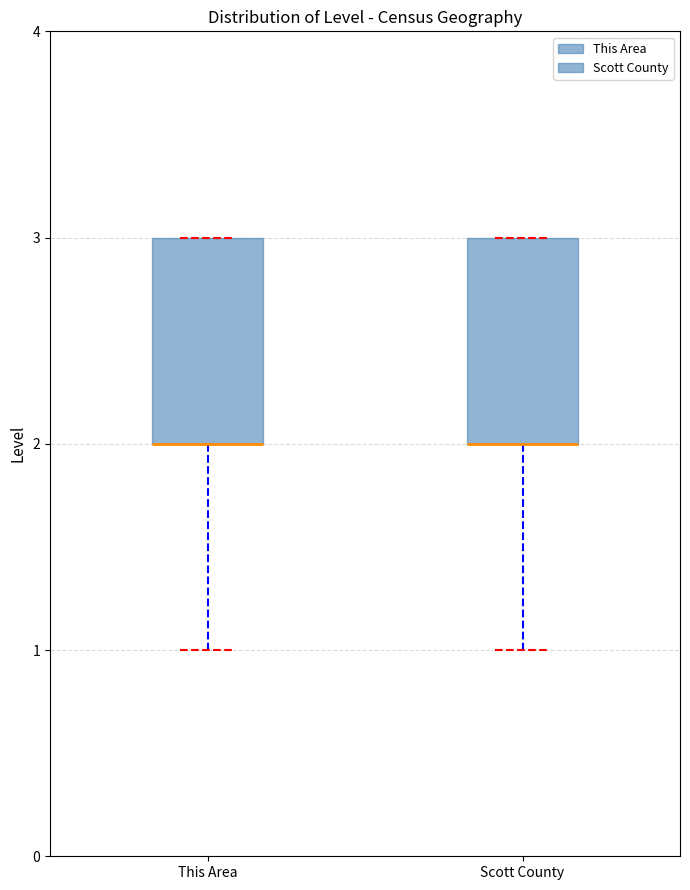

Reading left to right, read every box against the y-axis: the position of its median line, the range the box covers, and the ends of its whiskers. The values are not printed on the chart, so give them approximately, as read against the axis.

This Area: median 2 (drawn on the box's lower edge), box 2 to 3, whiskers 1 to 3
Scott County: median 2 (drawn on the box's lower edge), box 2 to 3, whiskers 1 to 3